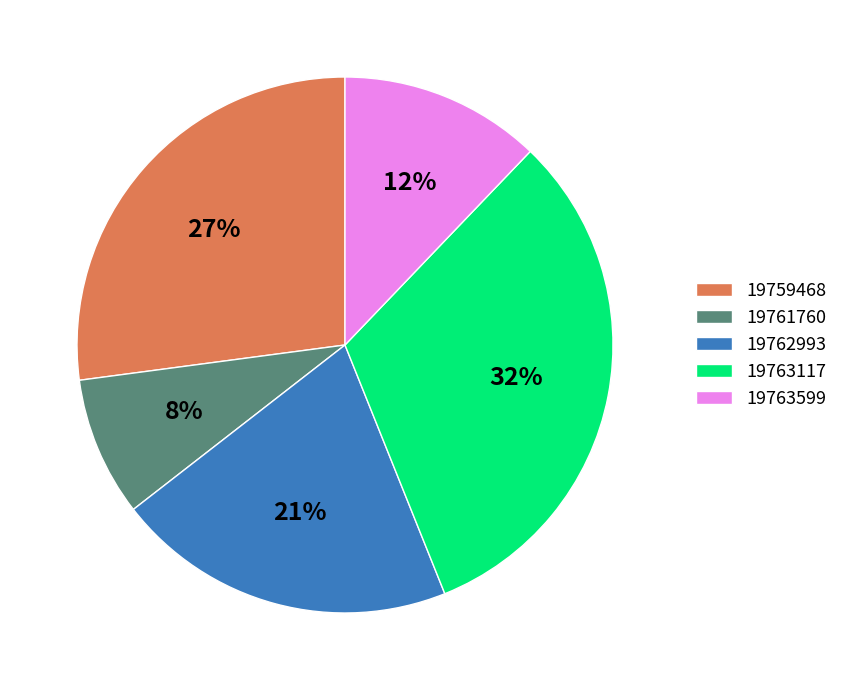

Which slice is the smallest?

19761760